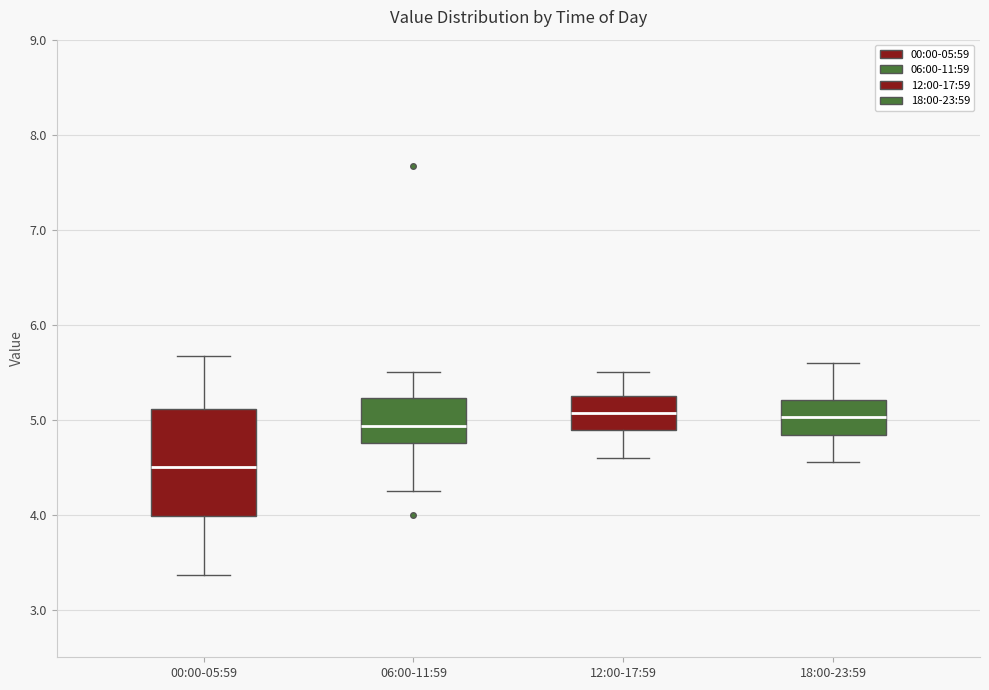

Reading left to right, transcribe this box plot: for each box, give where its median line is, the range the box spans, and where its two whiskers end, as read against the y-axis. The values are not printed on the chart, so give them approximately, as read against the axis.

00:00-05:59: median 4.5, box 4.0 to 5.1, whiskers 3.4 to 5.7
06:00-11:59: median 4.9, box 4.8 to 5.2, whiskers 4.3 to 5.5
12:00-17:59: median 5.1, box 4.9 to 5.3, whiskers 4.6 to 5.5
18:00-23:59: median 5.0, box 4.8 to 5.2, whiskers 4.6 to 5.6